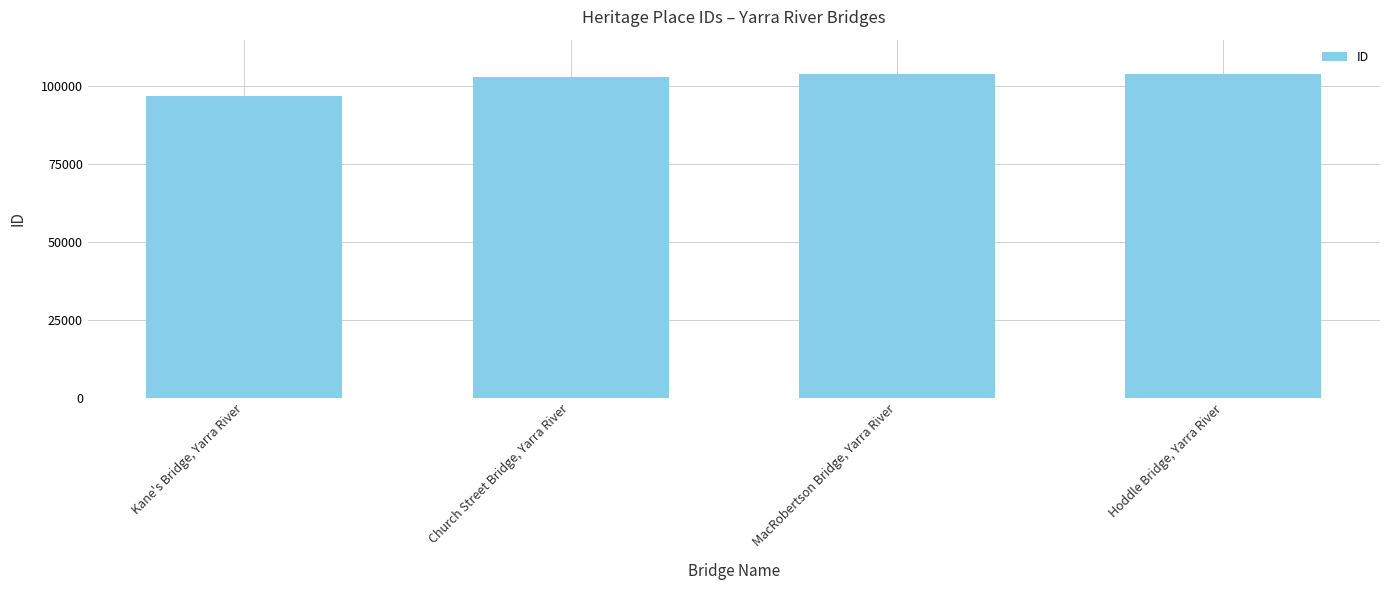

Rank the categories by value from highest to lowest.

Hoddle Bridge, Yarra River, MacRobertson Bridge, Yarra River, Church Street Bridge, Yarra River, Kane's Bridge, Yarra River